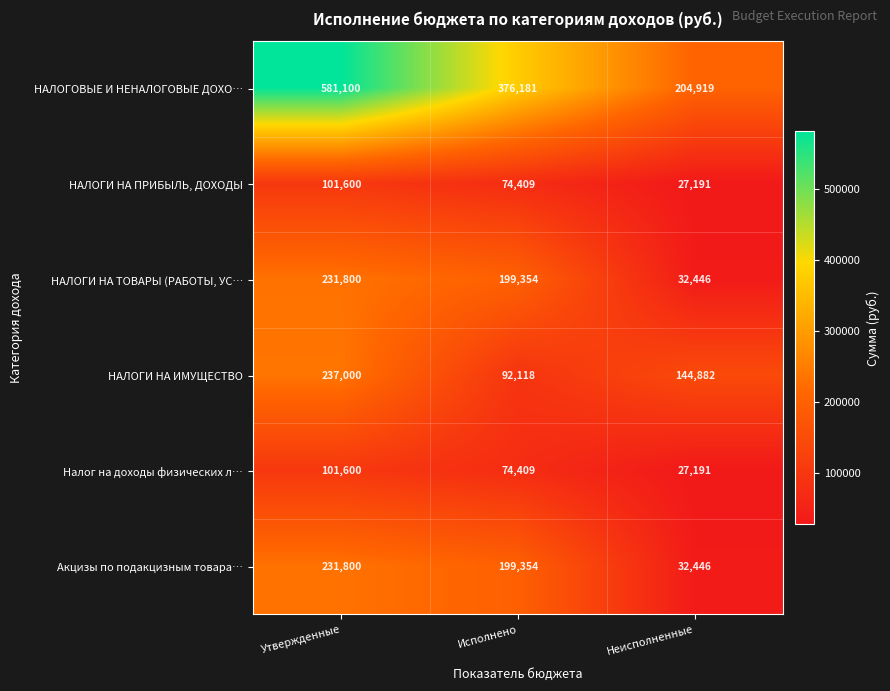

Reading right to left, what are all the values shown in this chart?

НАЛОГОВЫЕ И НЕНАЛОГОВЫЕ ДОХО…: 204919	376181	581100
НАЛОГИ НА ПРИБЫЛЬ, ДОХОДЫ: 27191	74409	101600
НАЛОГИ НА ТОВАРЫ (РАБОТЫ, УС…: 32446	199354	231800
НАЛОГИ НА ИМУЩЕСТВО: 144882	92118	237000
Налог на доходы физических л…: 27191	74409	101600
Акцизы по подакцизным товара…: 32446	199354	231800